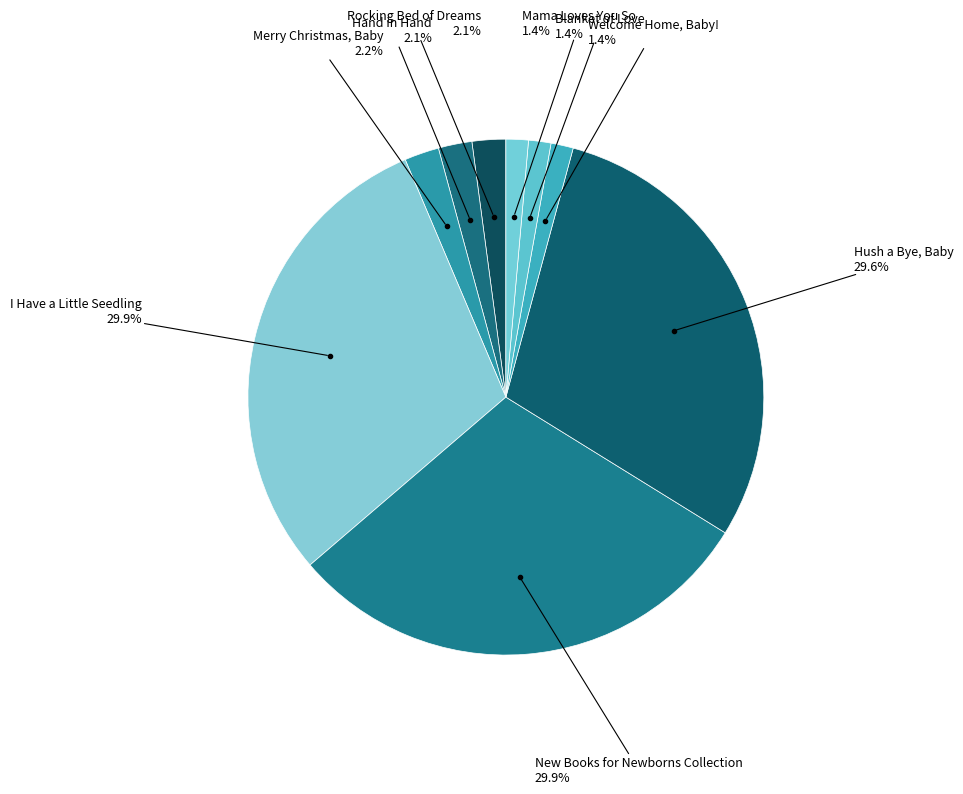

How many slices are in this pie chart?

9